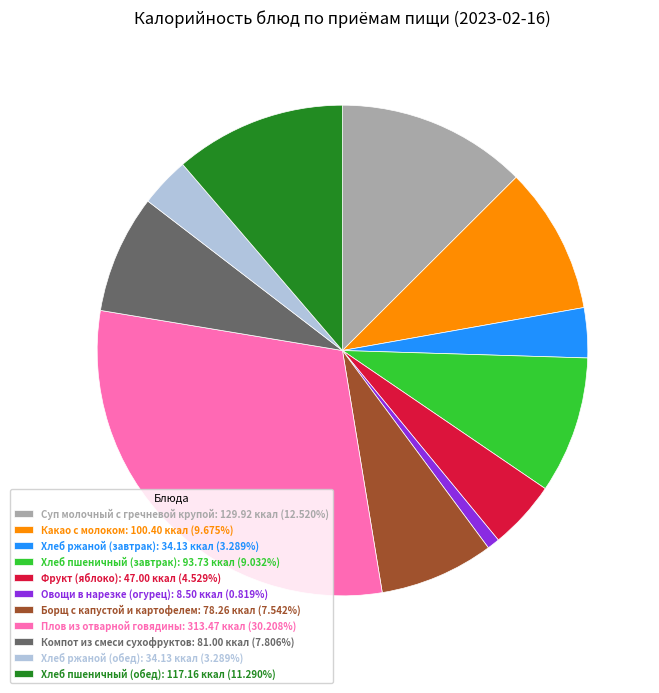

Do Какао с молоком: 100.40 ккал (9.675%) and Суп молочный с гречневой крупой: 129.92 ккал (12.520%) together represent more than half of the pie?

No